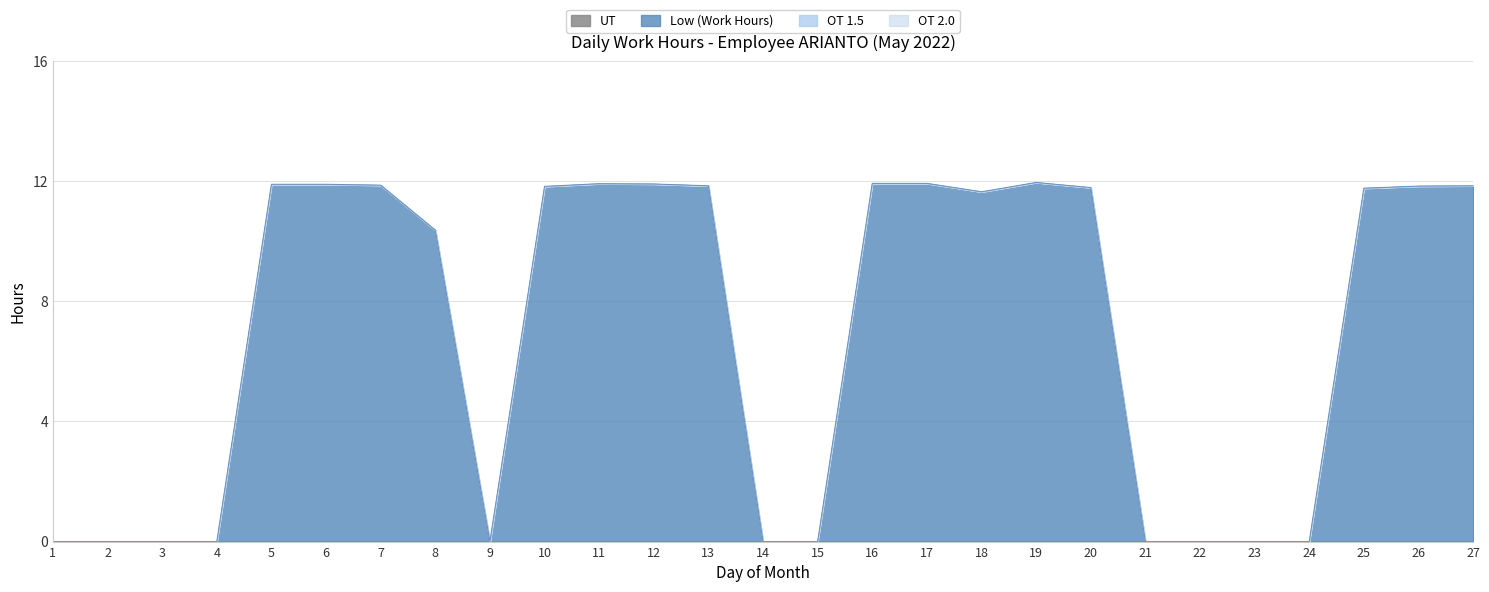

At which category is the sum across all series the highest?

19